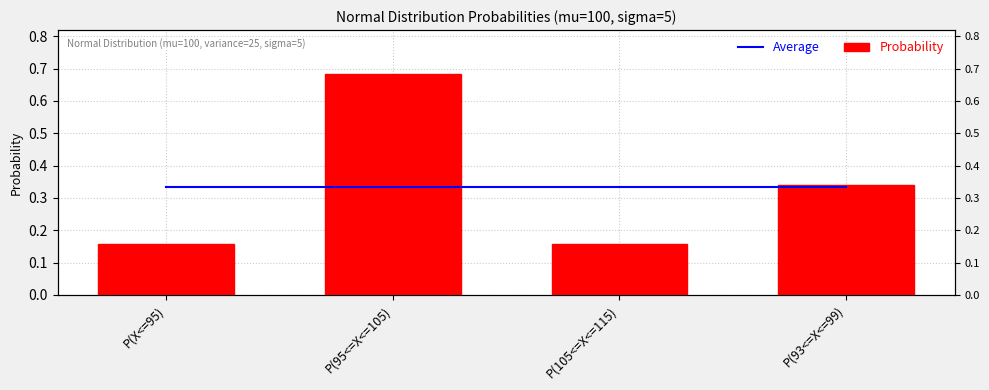

Which series has the largest total across all categories?

Average